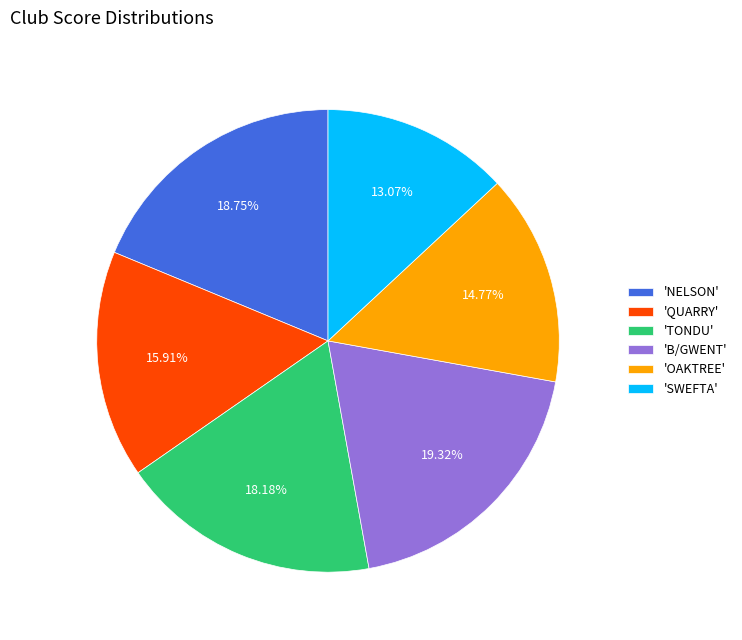

Is there any slice that represents more than half of the pie?

No